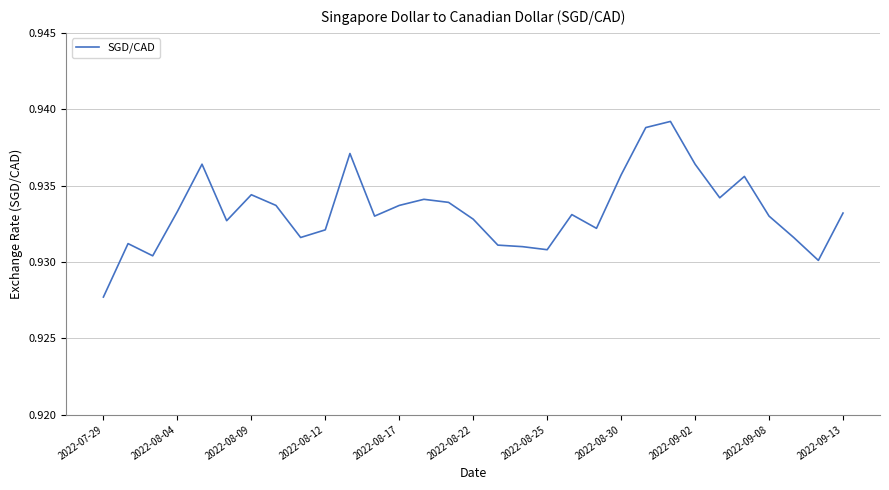

Where is the data nearest to the value 0?

2022-07-29